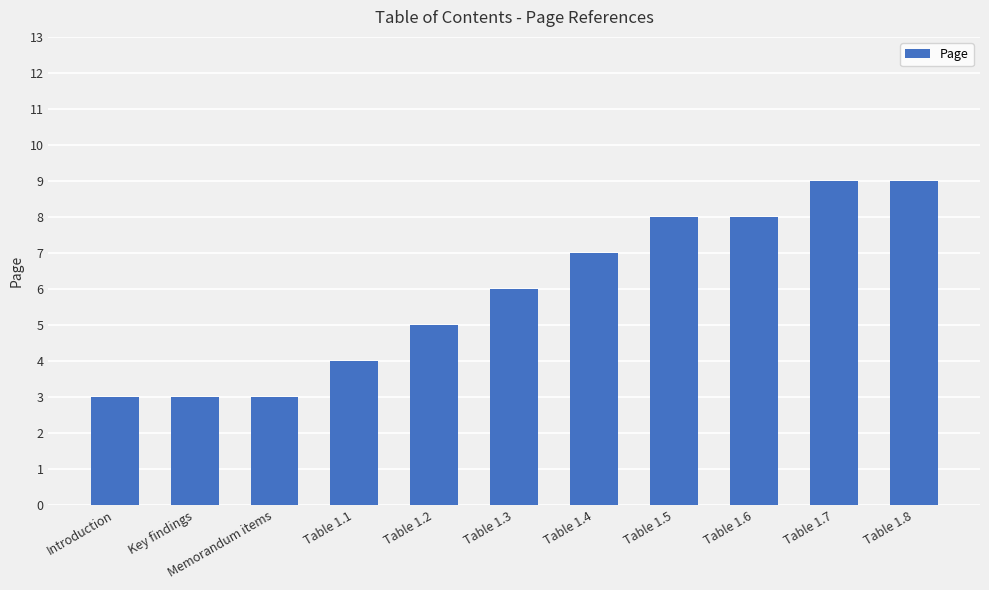

What is the greatest value displayed?

9